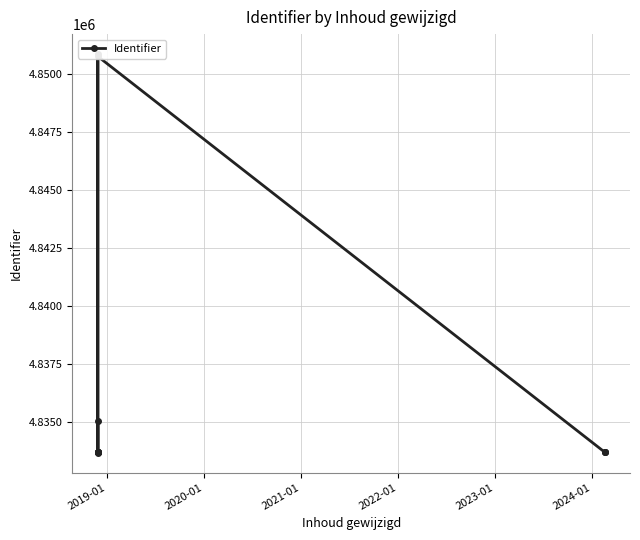

Reading right to left, transcribe all the data shown in this chart.

4833698	4833697	4833696	4850784	4833684	4833674	4850883	4833695	4833694	4835030	4833693	4833713	4833680